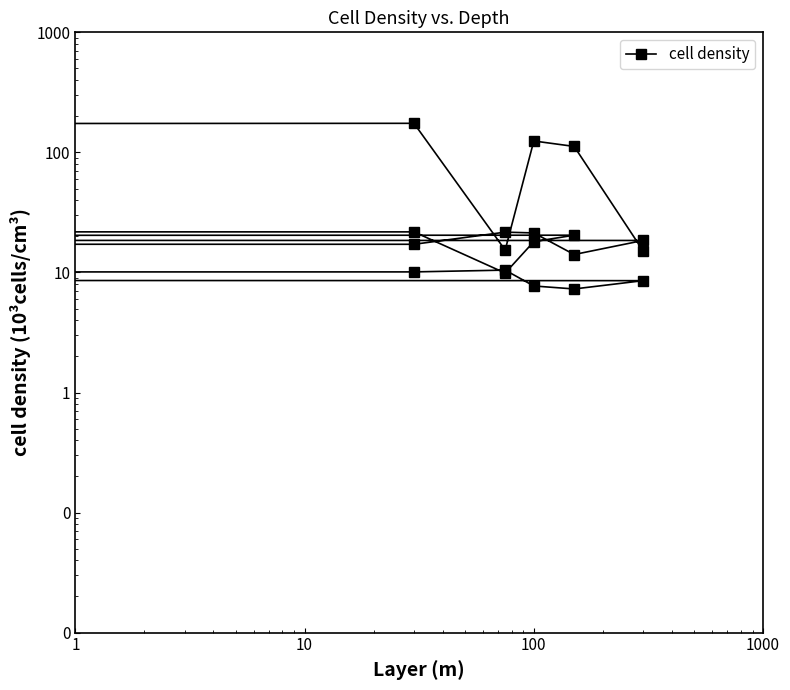

Does the chart display data point markers on the line(s)?

Yes